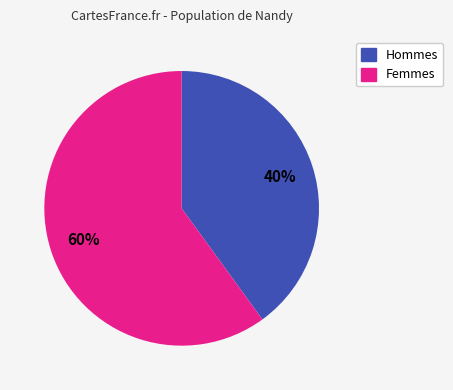

Is there a majority slice in this chart?

Yes